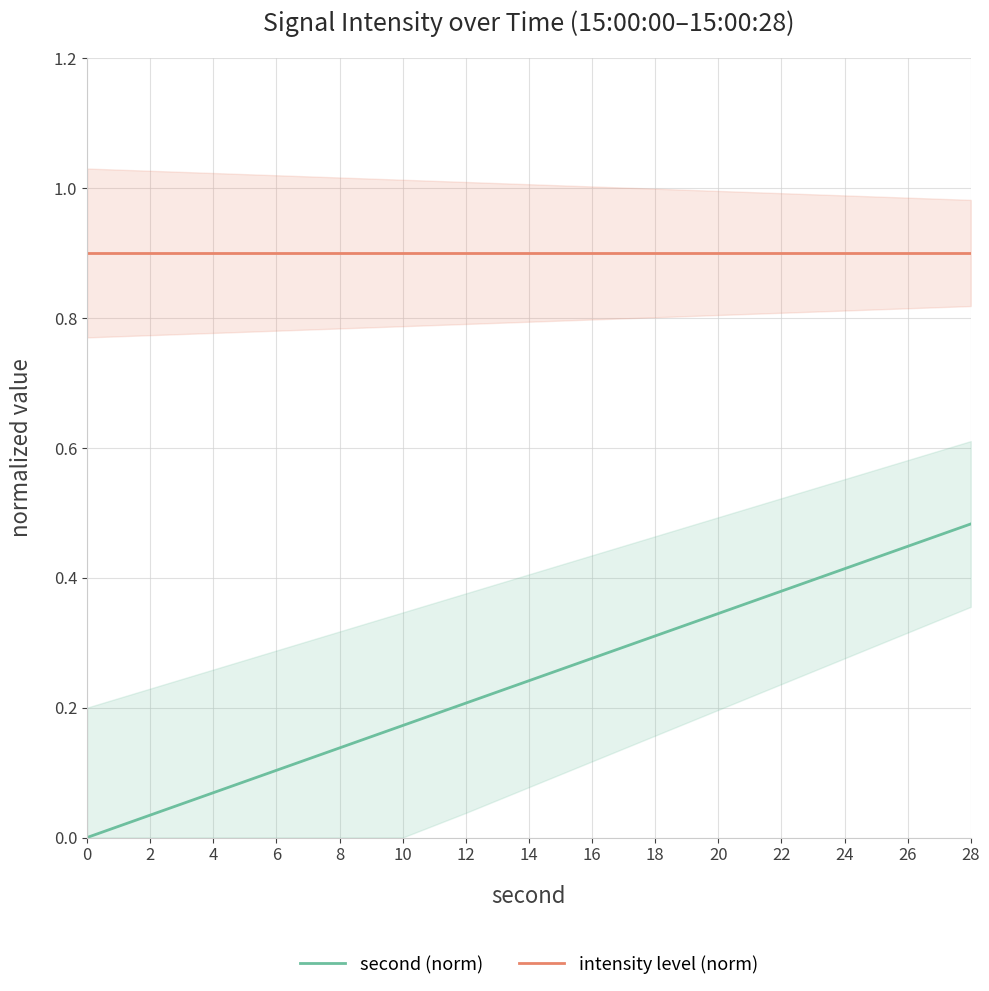

Rank the categories by second (norm) value from highest to lowest.

28, 26, 24, 22, 20, 18, 16, 14, 12, 10, 8, 6, 4, 2, 0